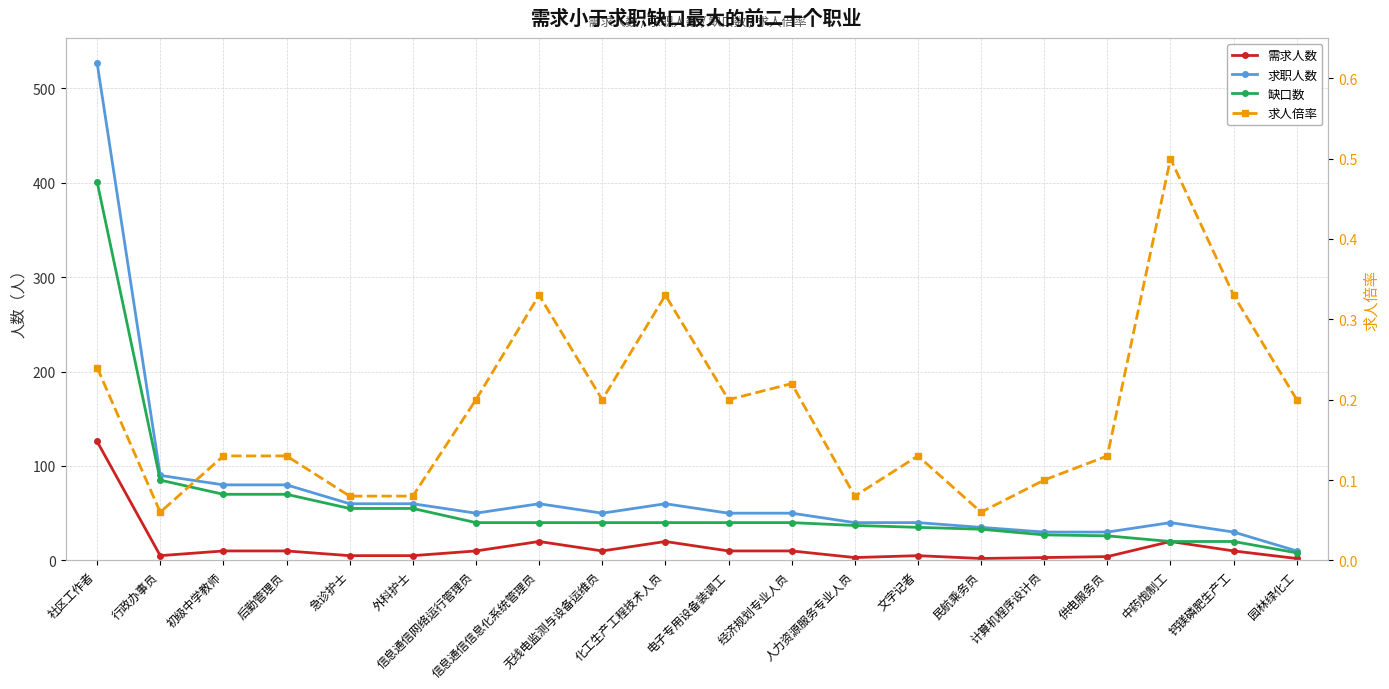

True or false: 求人倍率 and 需求人数 cross at least once.

False